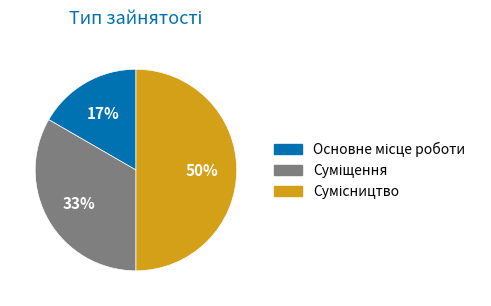

To the nearest percent, what is the average slice percentage?

33%